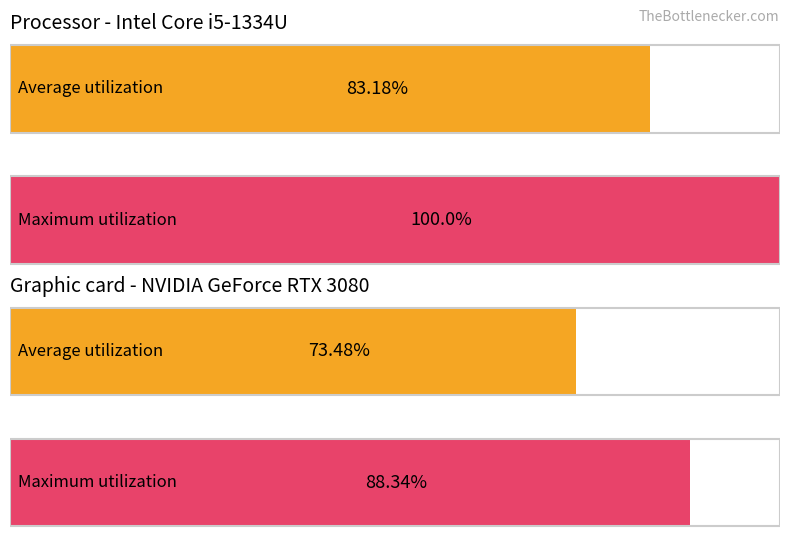

Count the number of data series in this chart.

2